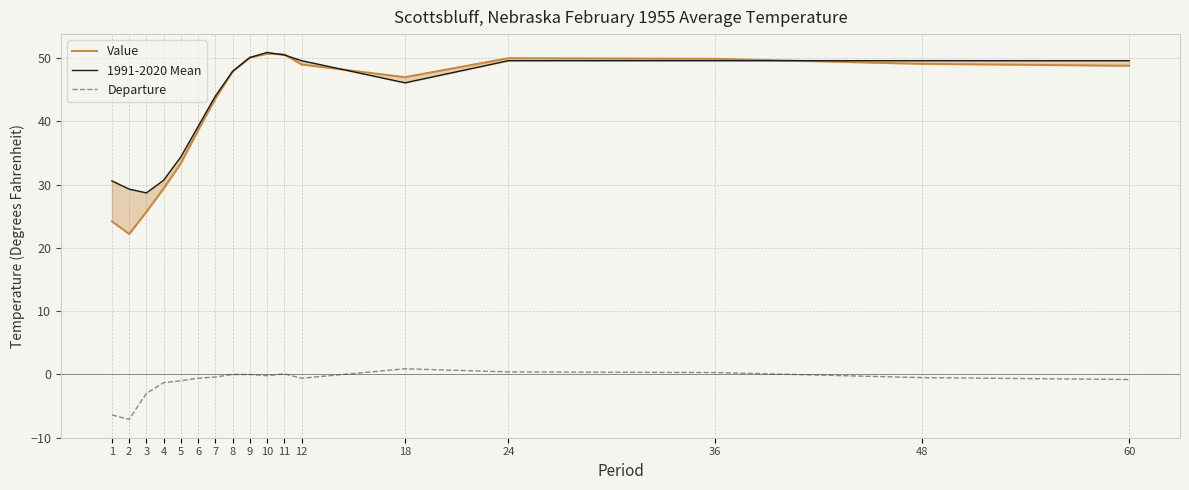

What is the spread (max minus min) of values at 9?

50.1